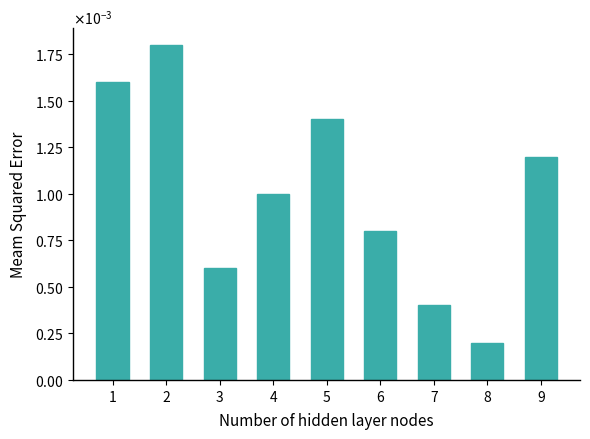

Are the bars horizontal?

No